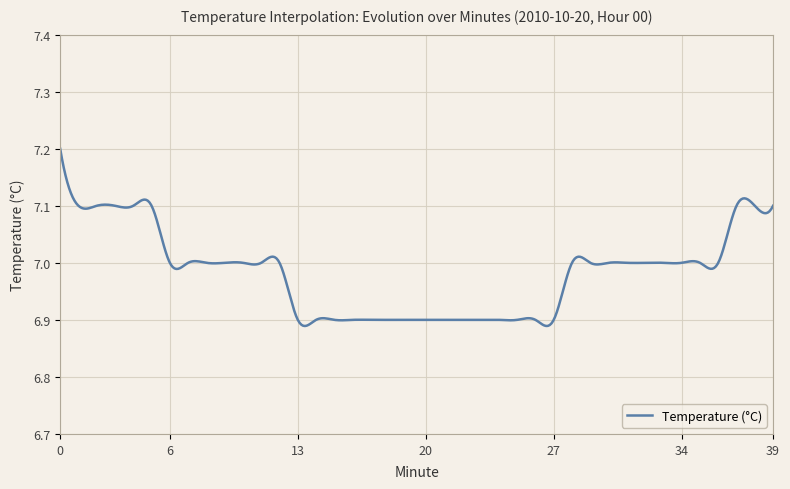

What is the difference between the maximum and minimum values?

0.3